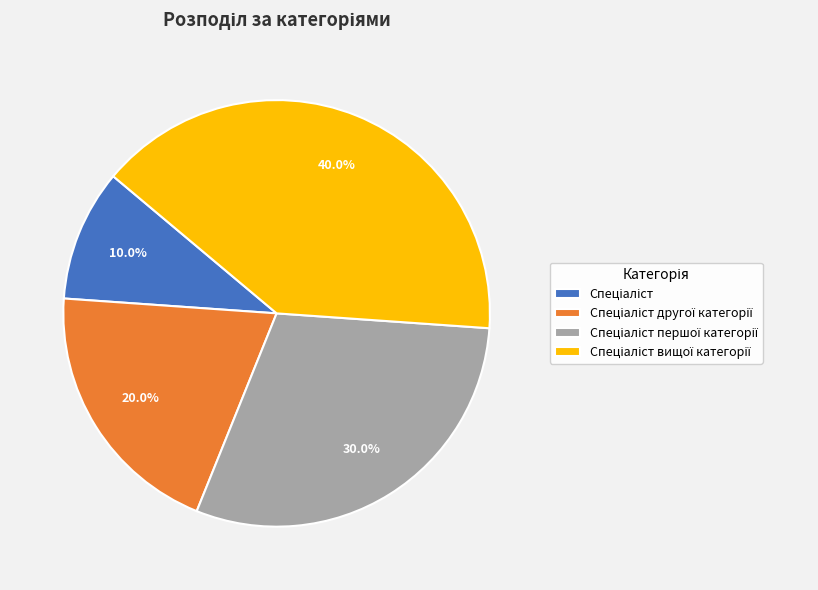

Is there a majority slice in this chart?

No